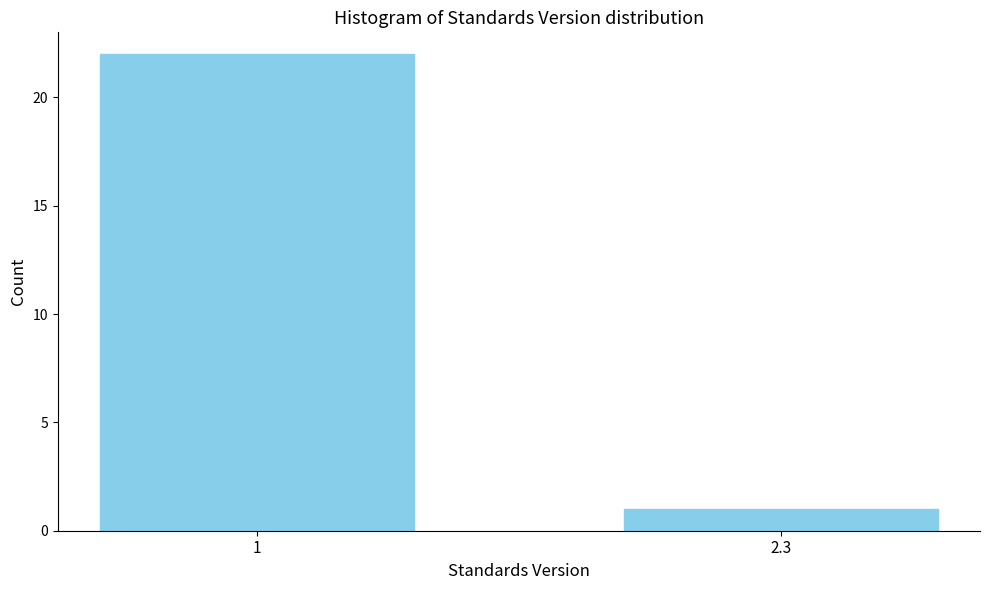

Reading right to left, extract all data points from this chart.

1	22